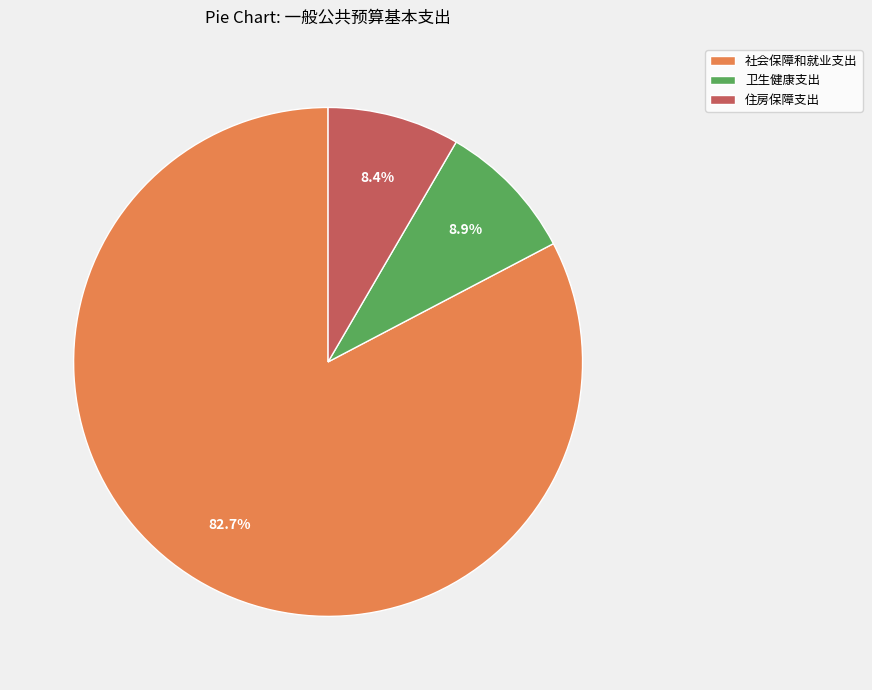

What percentage is the 住房保障支出 slice, to the nearest percent?

8%